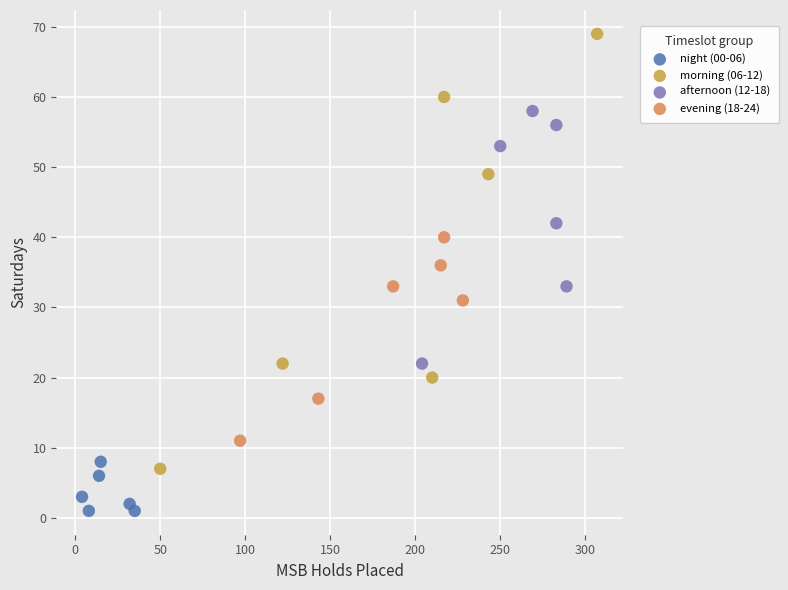

Which series contains the highest Y value?

morning (06-12)